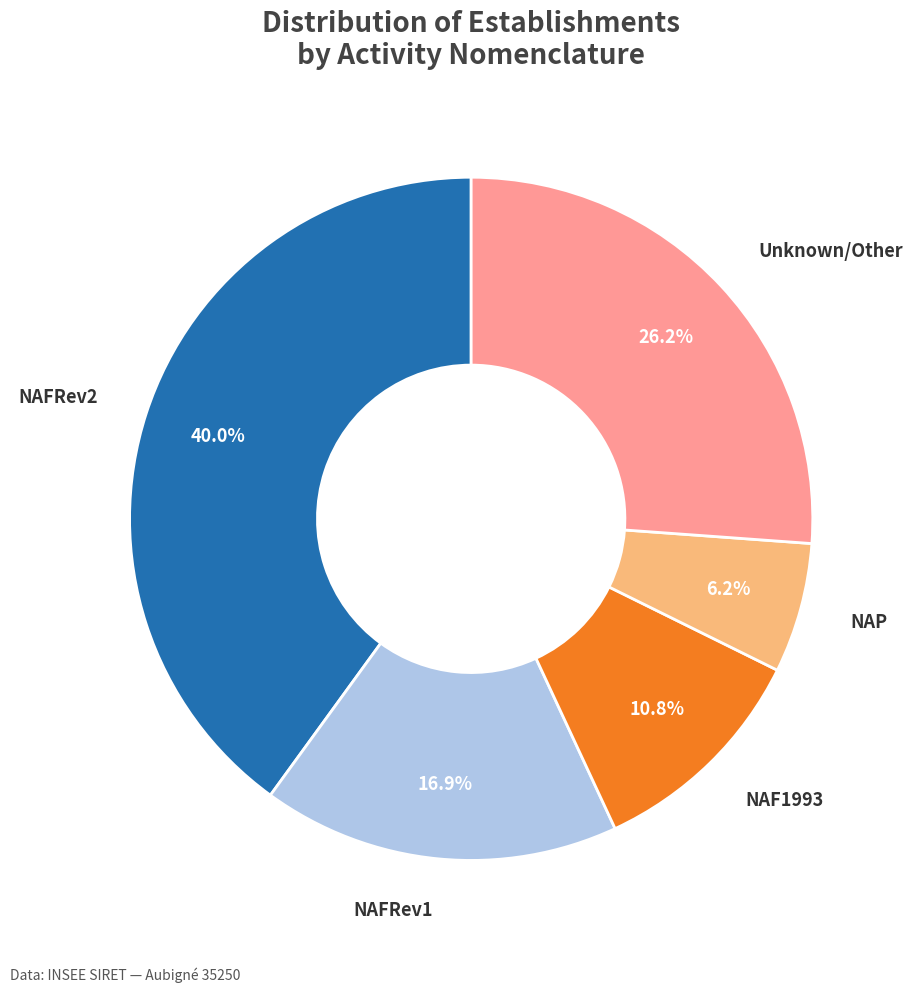

Is there any slice that represents more than half of the pie?

No